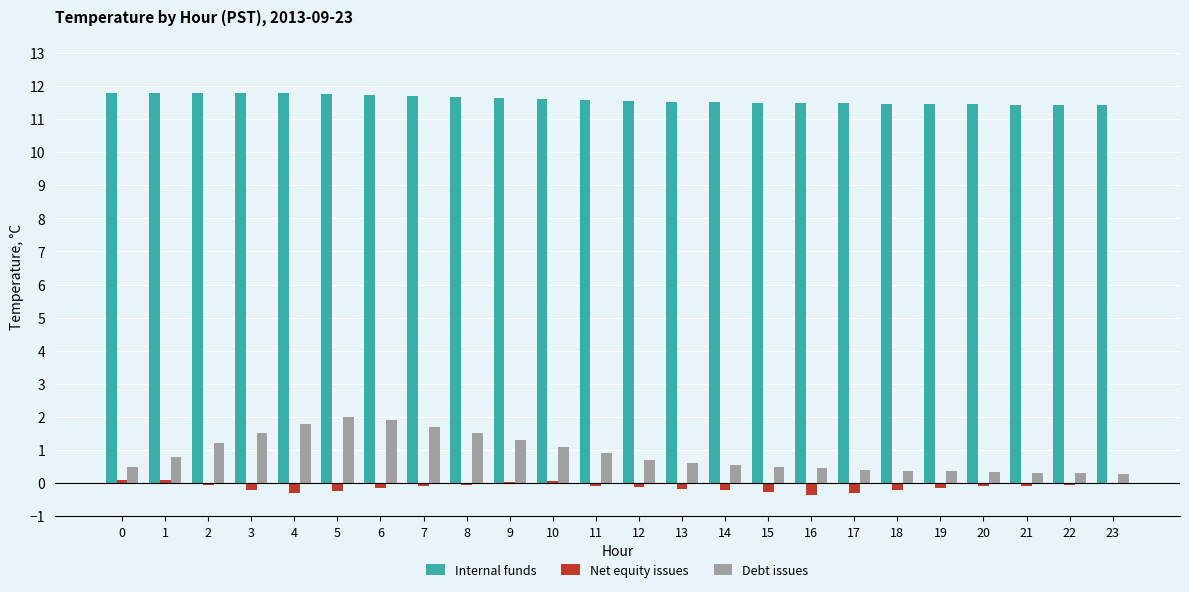

True or false: Internal funds has a value of 6.0 at 18.

False